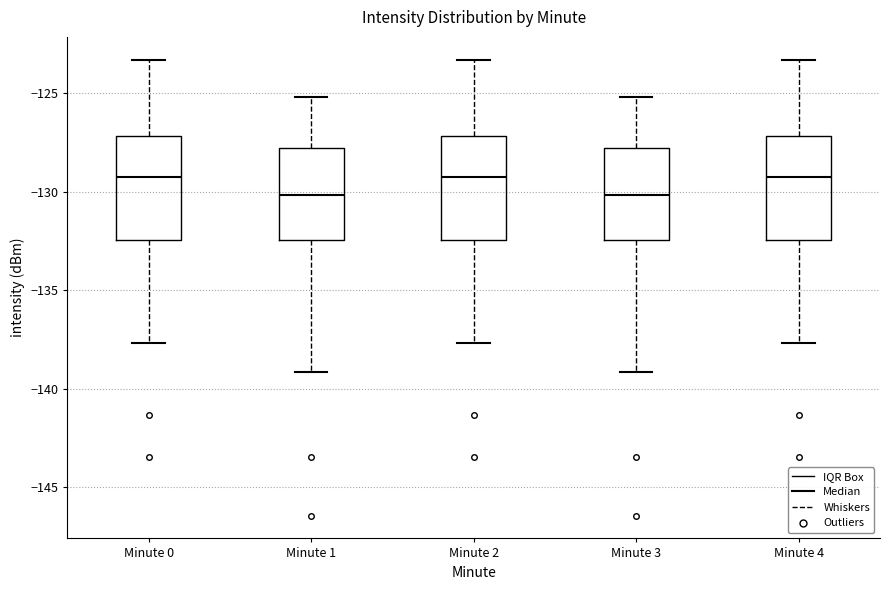

Reading left to right, read every box against the y-axis: the position of its median line, the range the box covers, and the ends of its whiskers. The values are not printed on the chart, so give them approximately, as read against the axis.

Minute 0: median -129.0, box -132.5 to -127.0, whiskers -137.5 to -123.5
Minute 1: median -130.0, box -132.5 to -128.0, whiskers -139.0 to -125.0
Minute 2: median -129.0, box -132.5 to -127.0, whiskers -137.5 to -123.5
Minute 3: median -130.0, box -132.5 to -128.0, whiskers -139.0 to -125.0
Minute 4: median -129.0, box -132.5 to -127.0, whiskers -137.5 to -123.5